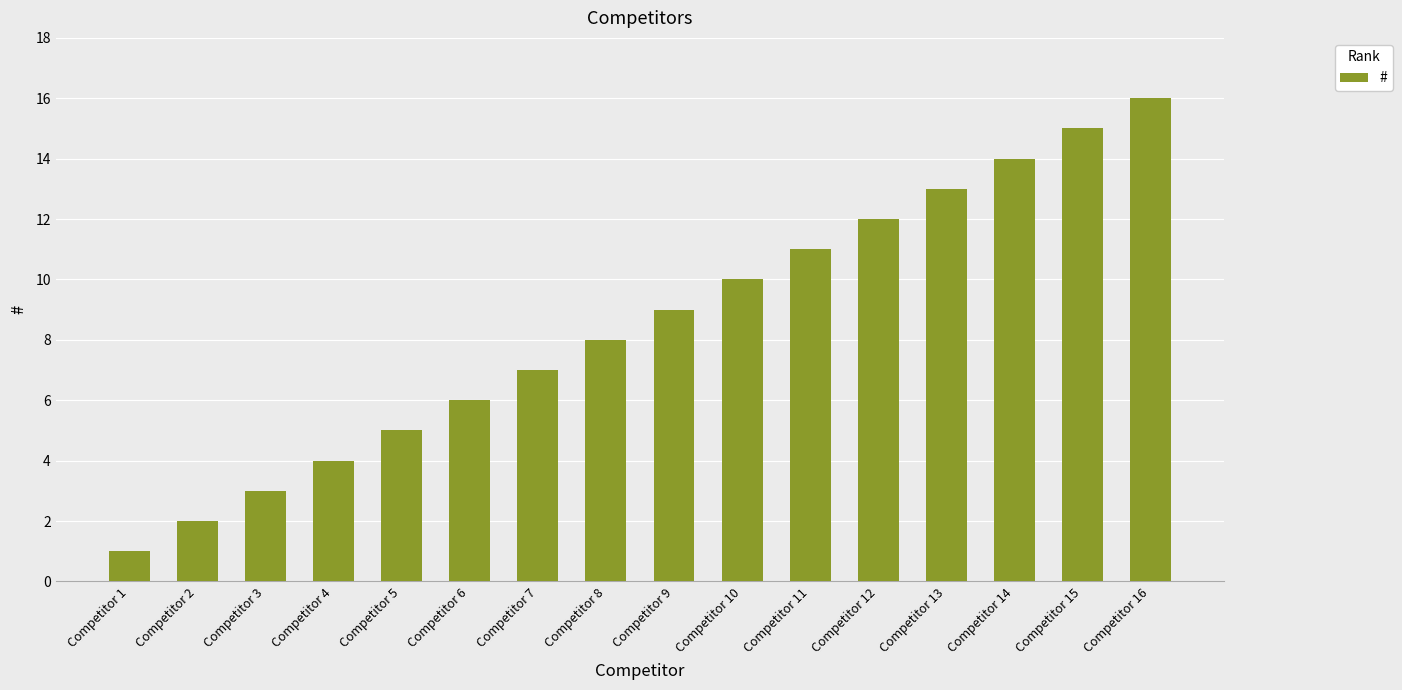

The value at Competitor 6 is 8. True or false?

False